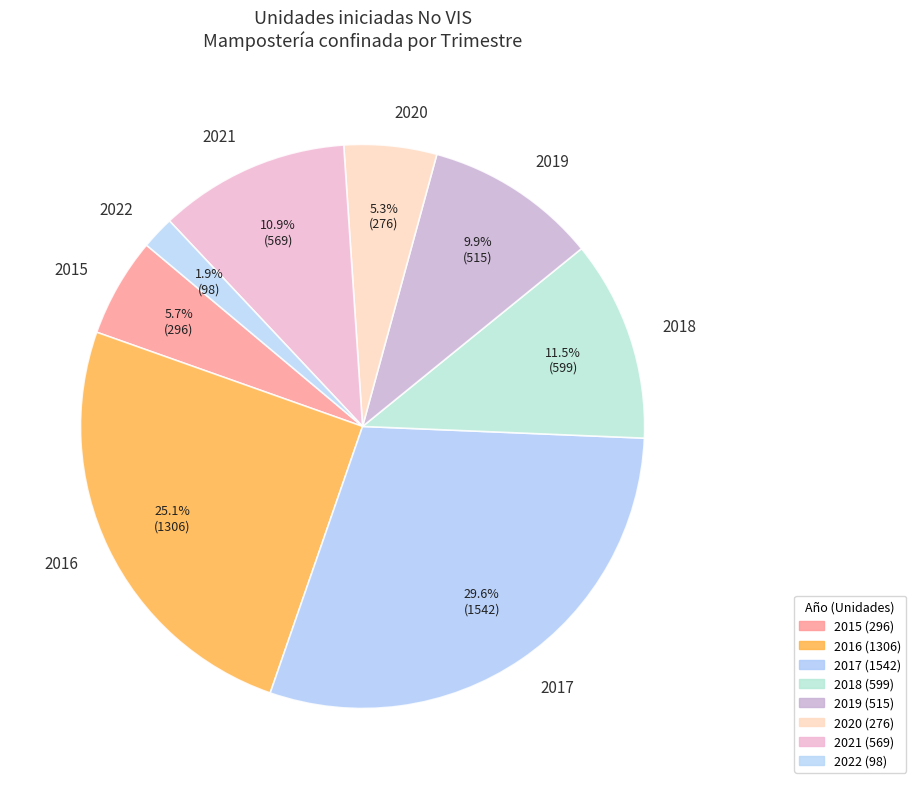

Approximately how many times larger is the value at 2018 compared to 2022?

6.1